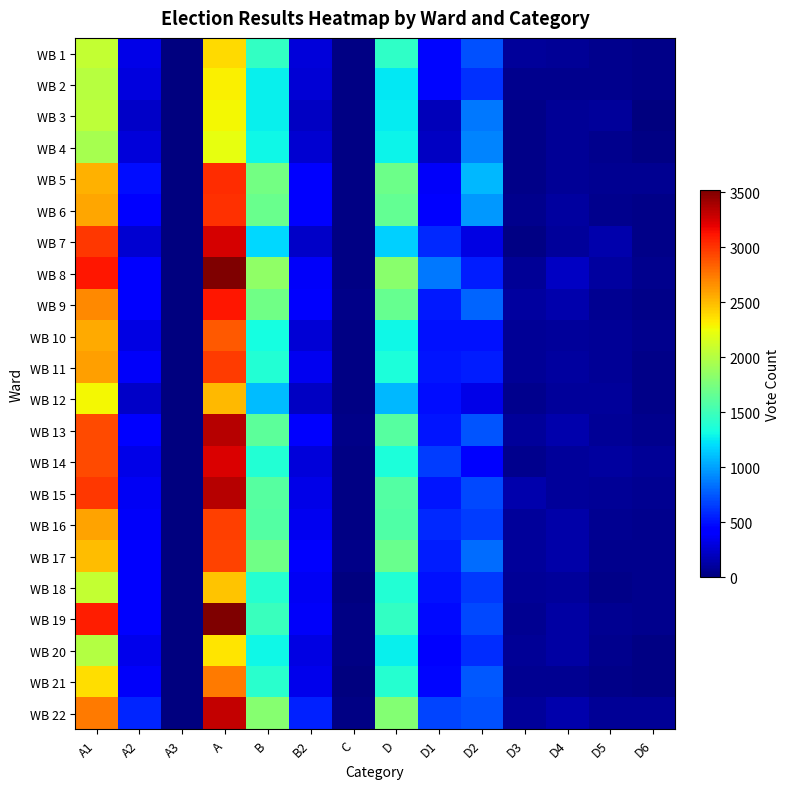

List the series in order of their peak value, highest first.

WB 8, WB 19, WB 15, WB 13, WB 22, WB 7, WB 14, WB 9, WB 5, WB 6, WB 11, WB 16, WB 17, WB 10, WB 21, WB 12, WB 18, WB 1, WB 20, WB 2, WB 3, WB 4